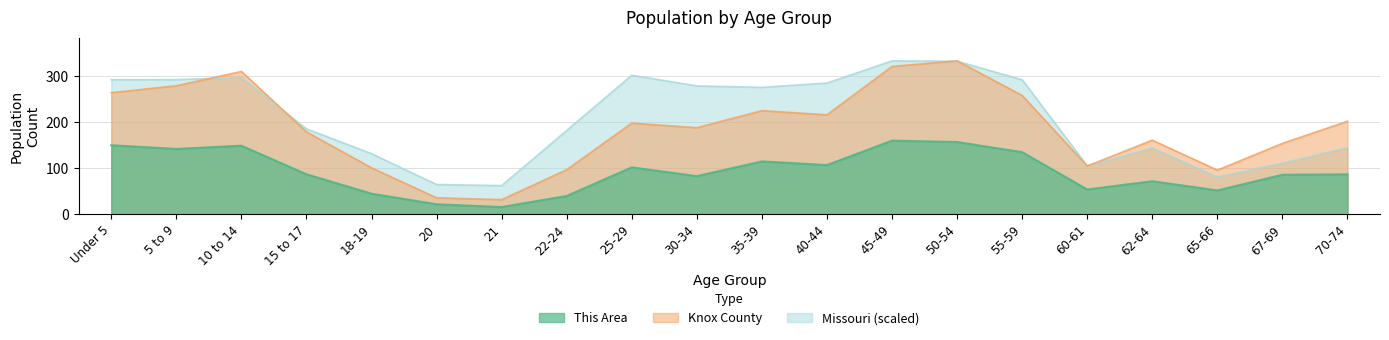

How many data points does each series have?

20